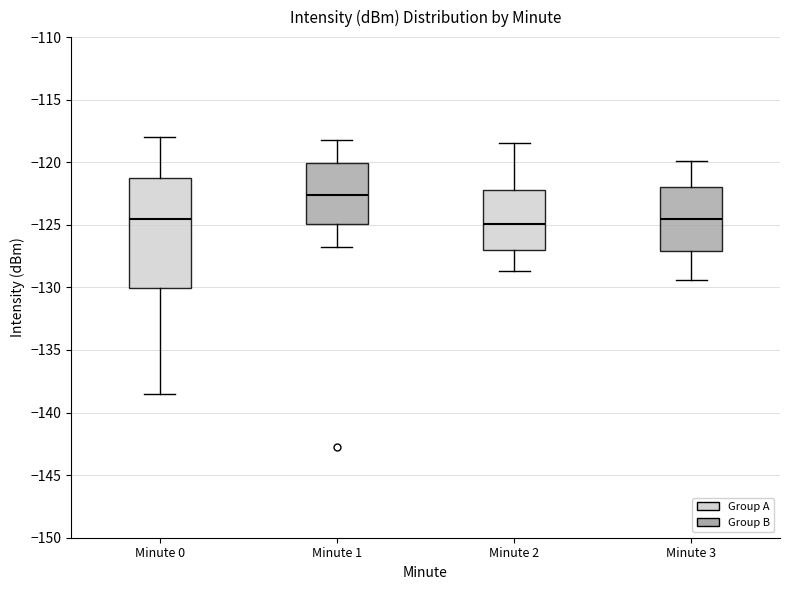

Reading left to right, read every box against the y-axis: the position of its median line, the range the box covers, and the ends of its whiskers. The values are not printed on the chart, so give them approximately, as read against the axis.

Minute 0: median -124.5, box -130.0 to -121.5, whiskers -138.5 to -118.0
Minute 1: median -122.5, box -125.0 to -120.0, whiskers -127.0 to -118.0
Minute 2: median -125.0, box -127.0 to -122.0, whiskers -128.5 to -118.5
Minute 3: median -124.5, box -127.0 to -122.0, whiskers -129.5 to -120.0